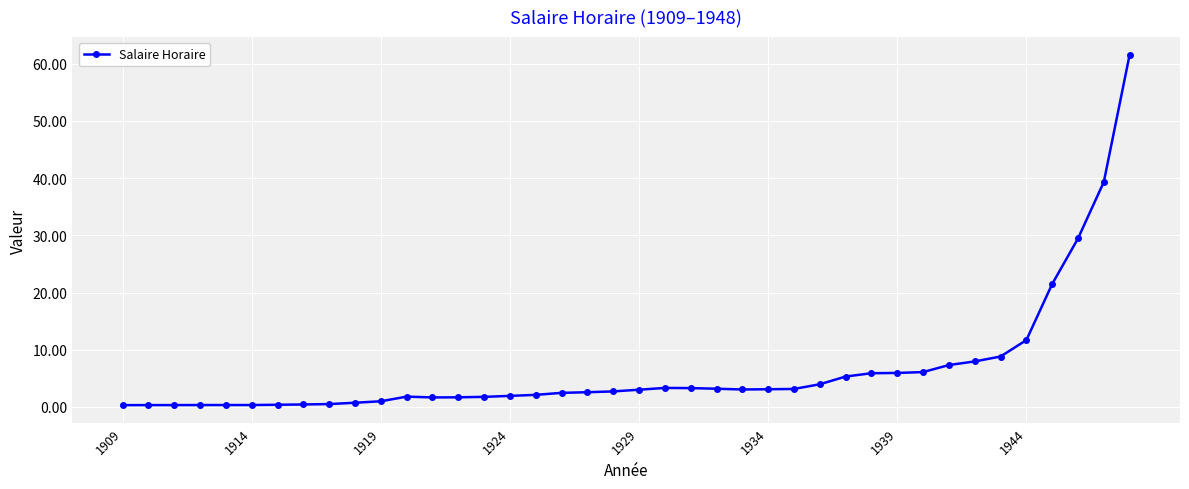

What is the average value?

6.5